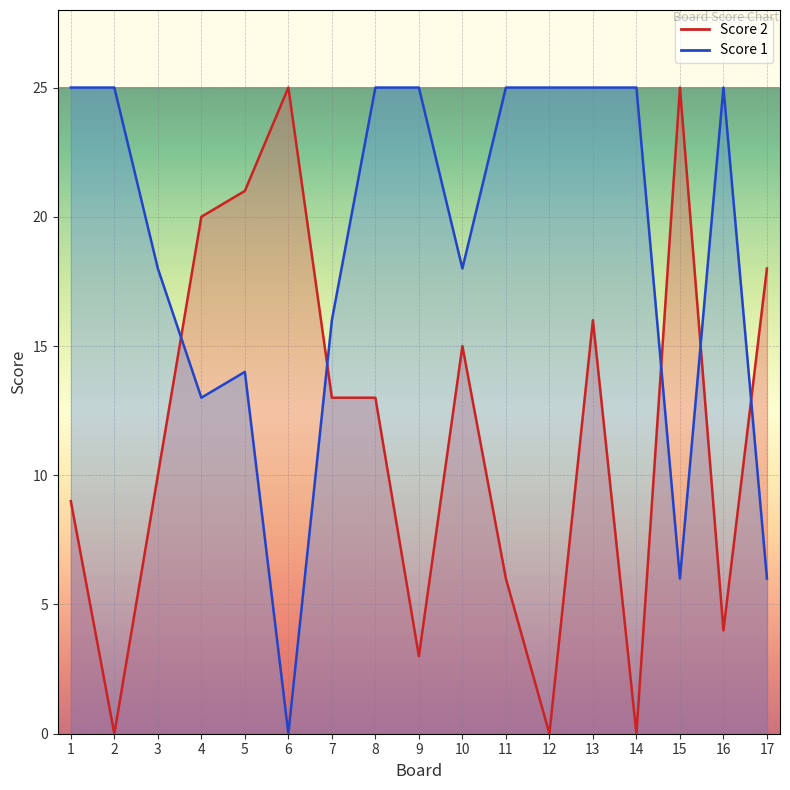

True or false: Score 2 and Score 1 intersect in this chart.

True